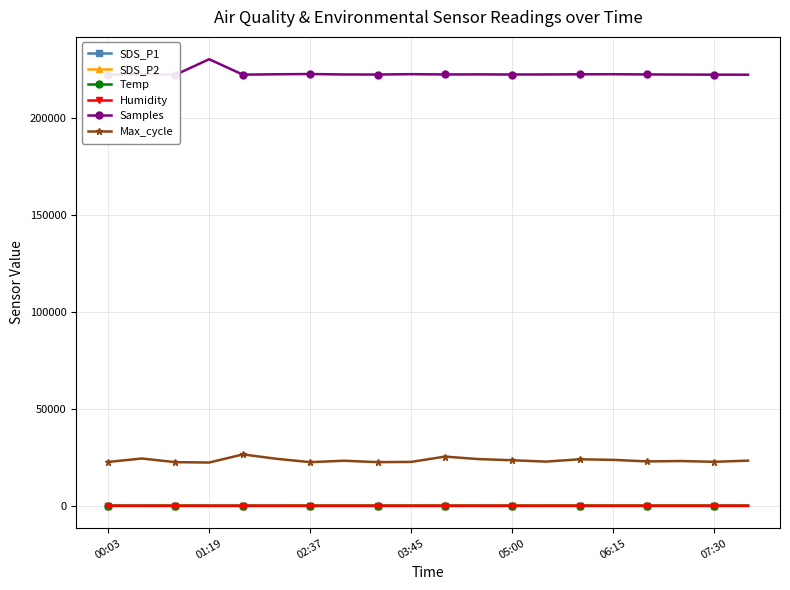

True or false: Humidity and Max_cycle cross at least once.

False